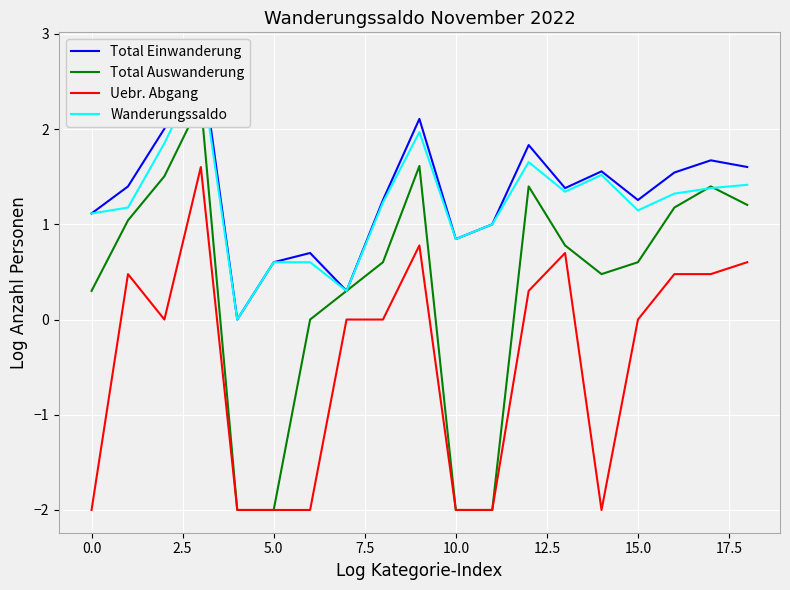

True or false: Uebr. Abgang and Wanderungssaldo cross at least once.

False